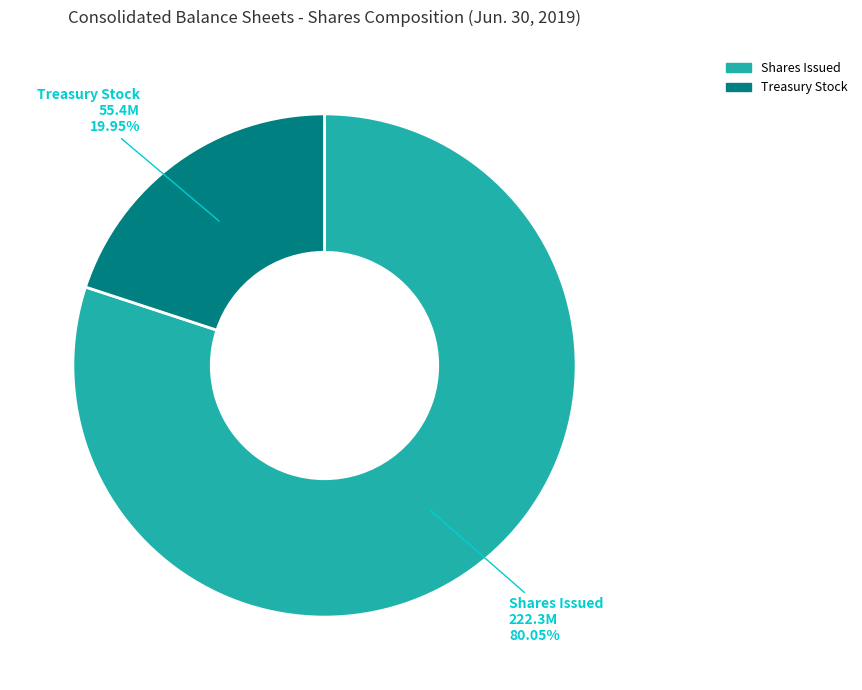

Is there any slice that represents more than half of the pie?

Yes